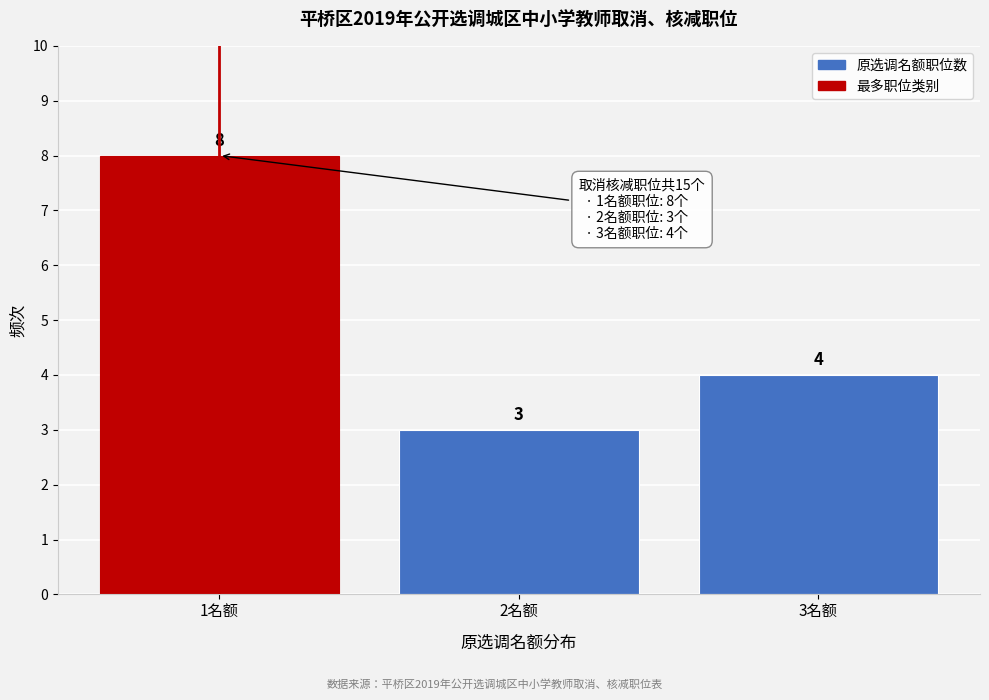

Reading left to right, list every bar in this chart as the range it spans on the x-axis followed by its height.

0.5 to 1.5: 8
1.5 to 2.5: 3
2.5 to 3.5: 4